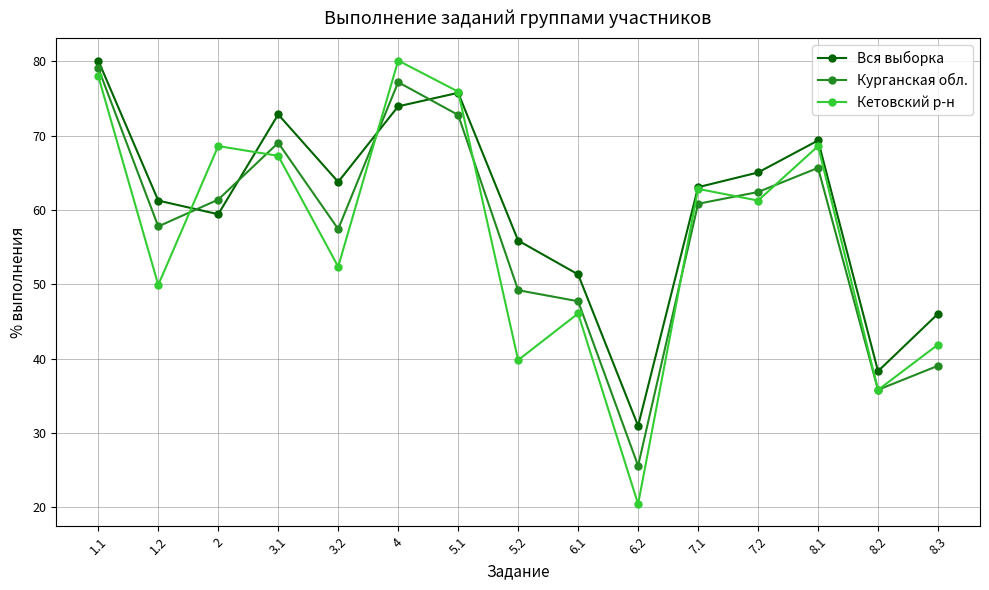

True or false: Вся выборка and Курганская обл. intersect in this chart.

True